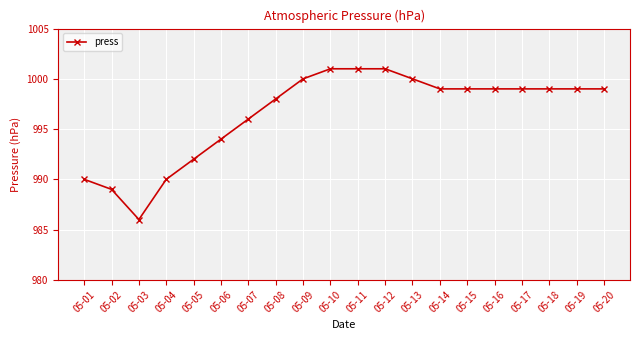

What is the sum of the values at 05-17 and 05-14?

1998